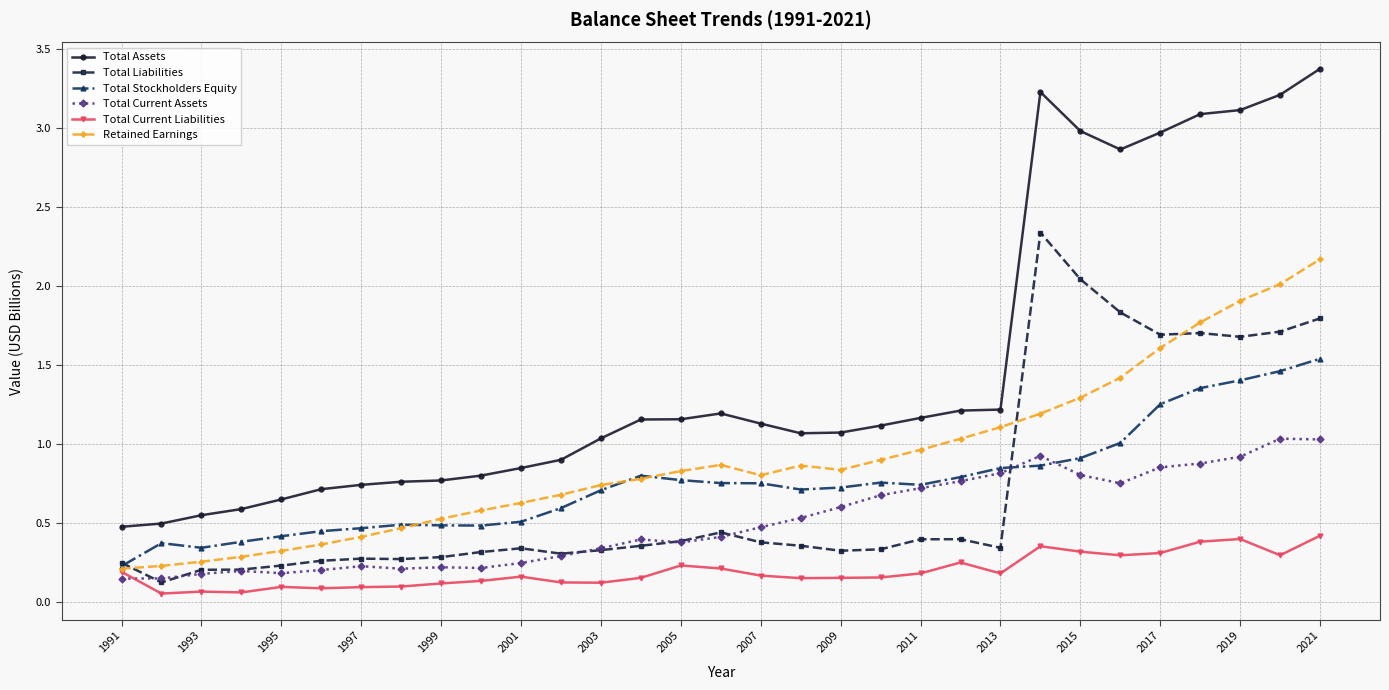

How many intersections are there between Total Current Liabilities and Total Current Assets?

1